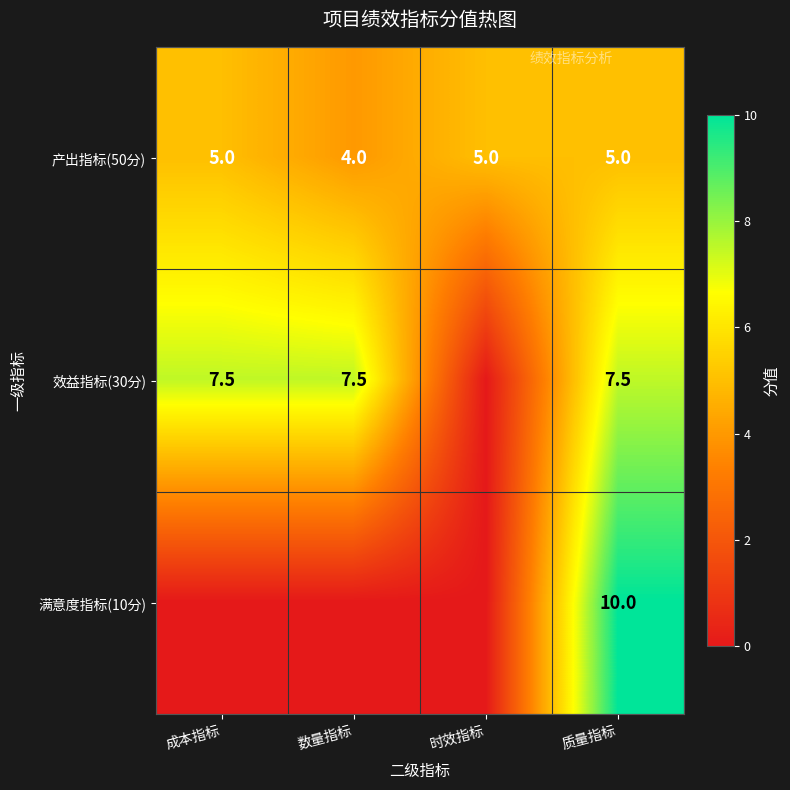

Between 时效指标 and 数量指标, which is larger?

时效指标